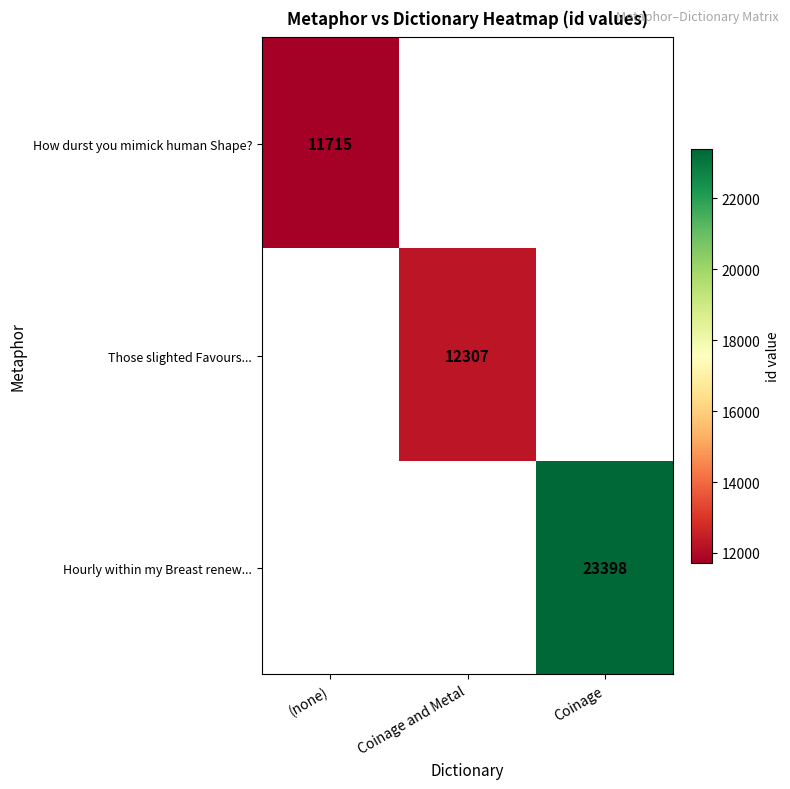

The value of Hourly within my Breast renew... at Coinage is 23398. True or false?

True